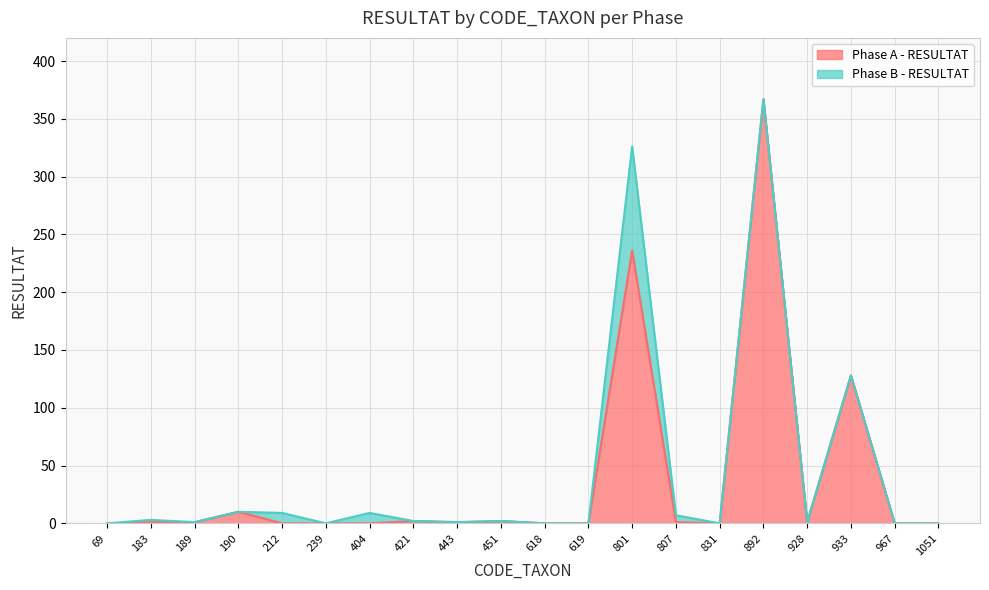

What is the highest value of the Phase A - RESULTAT series?

367